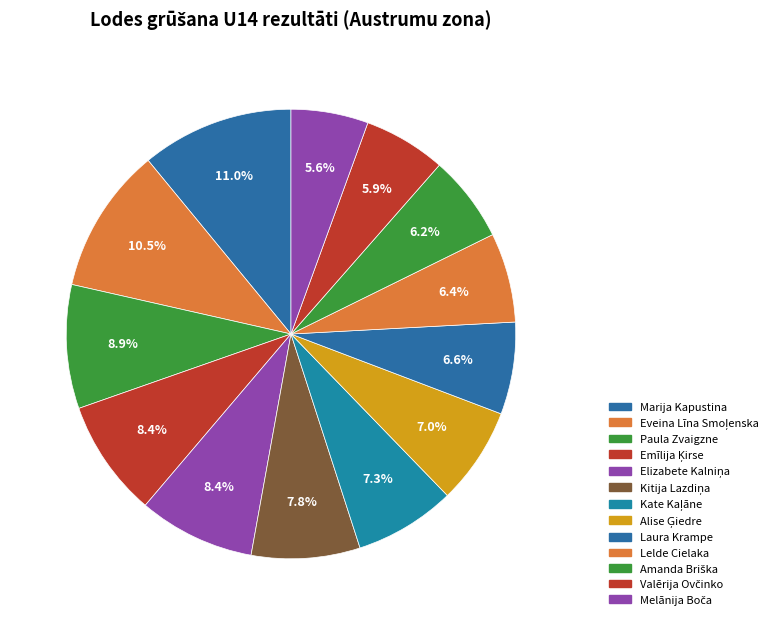

Which has a higher value, Paula Zvaigzne or Laura Krampe?

Paula Zvaigzne